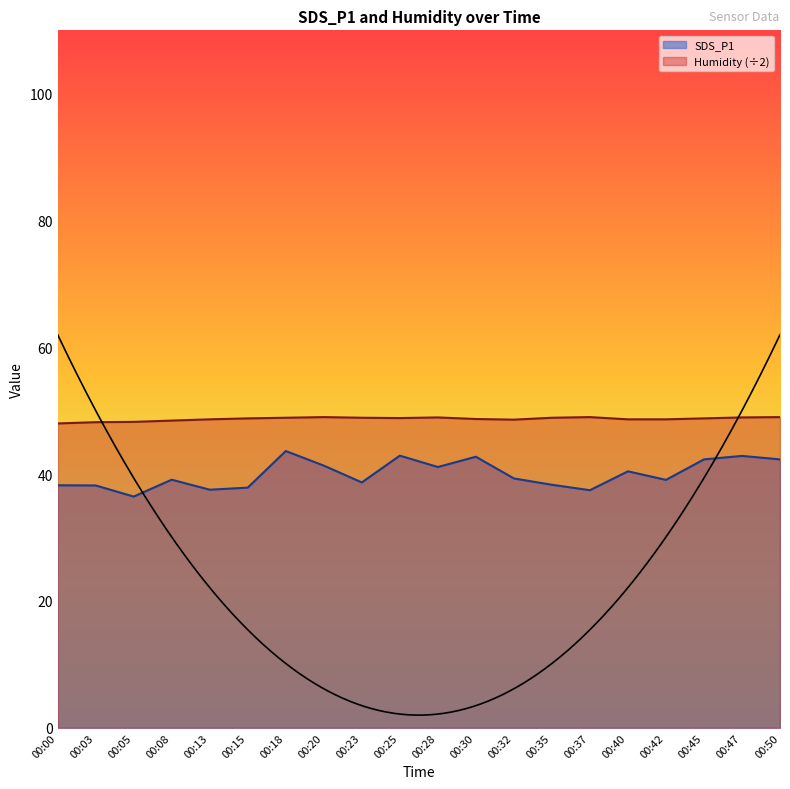

At which label does Humidity reach its peak?

00:20